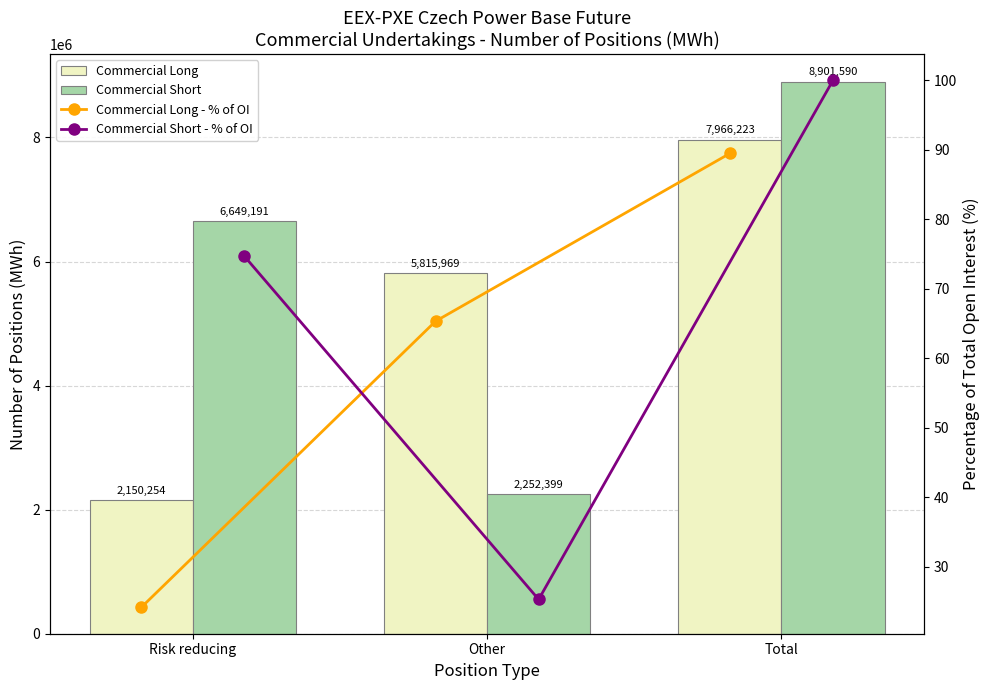

Is the value of Commercial Short at Other greater than the value of Commercial Short - % of OI at Total?

Yes